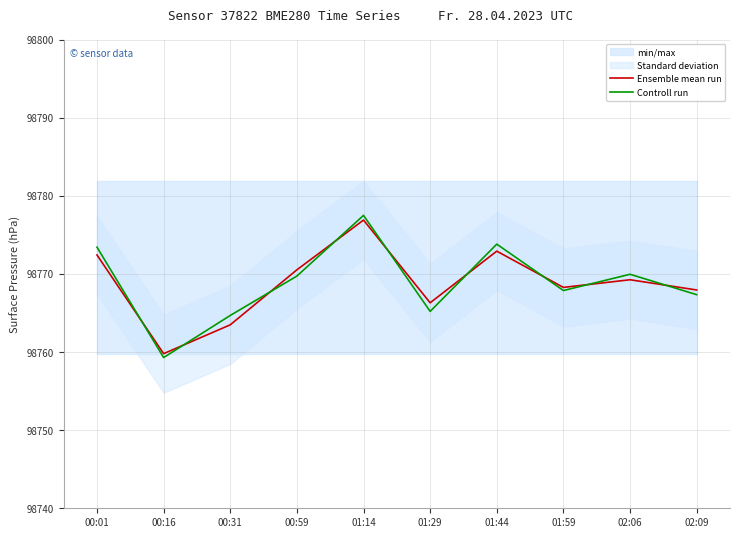

What is the sum of all Ensemble mean run values?

987687.8